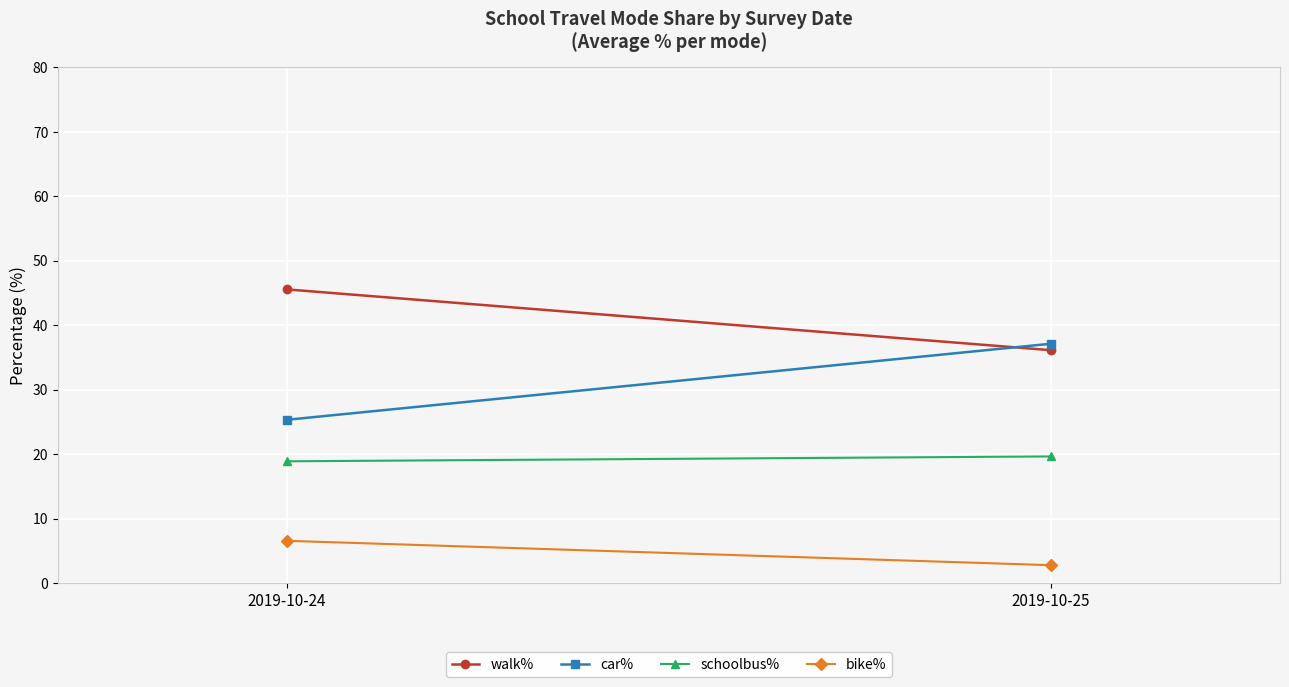

True or false: walk% has a value of 45.6 at 2019-10-24.

True